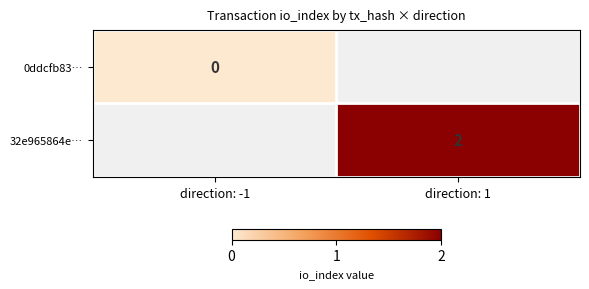

The value of 32e965864e… at direction: 1 is 2. True or false?

True